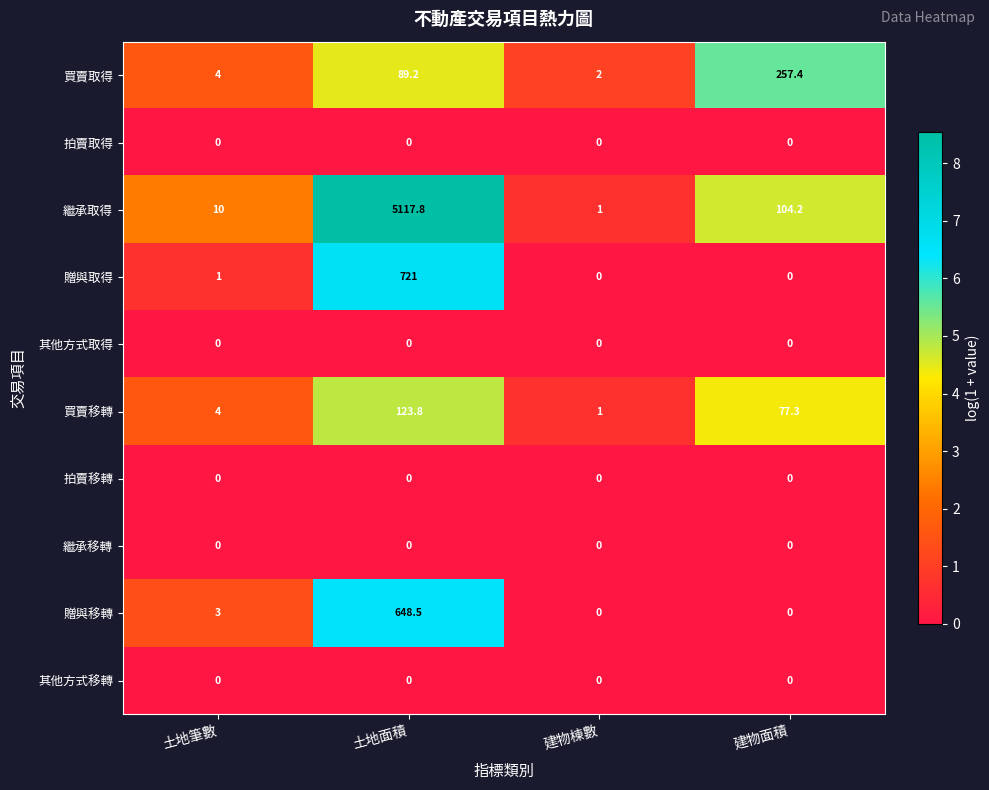

Between 土地筆數 and 建物棟數, which series saw the biggest shift?

繼承取得